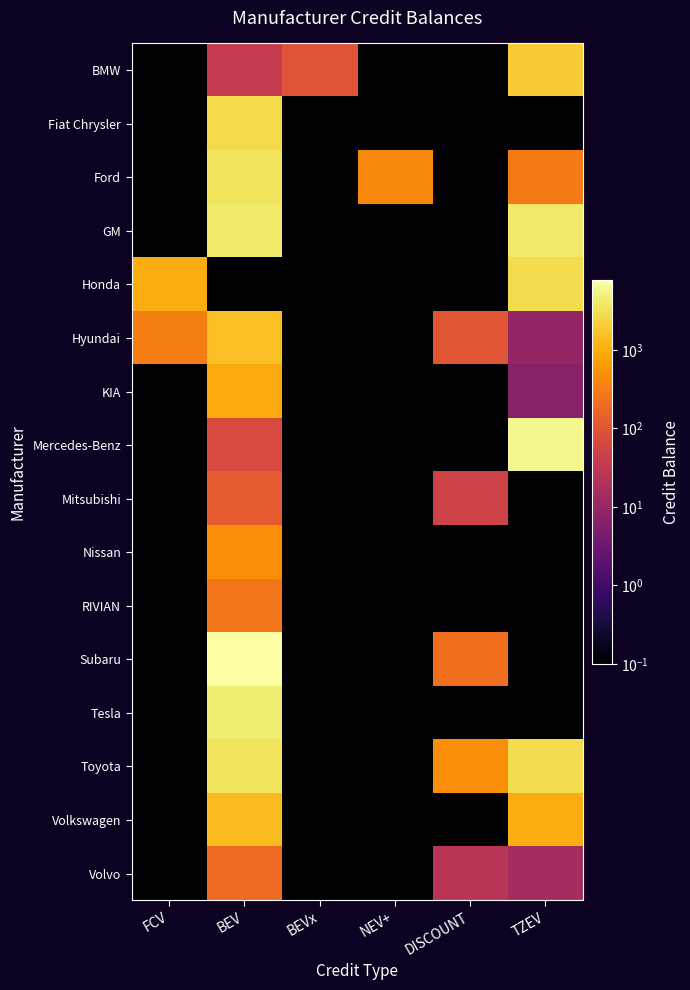

Reading left to right, extract all data points from this chart.

BMW: FCV=0.1	BEV=36.5	BEVx=97.1	NEV+=0.1	DISCOUNT=0.1	TZEV=1982.8
Fiat Chrysler: FCV=0.1	BEV=2788.8	BEVx=0.1	NEV+=0.1	DISCOUNT=0.1	TZEV=0.1
Ford: FCV=0.1	BEV=3435.3	BEVx=0.1	NEV+=425.7	DISCOUNT=0.1	TZEV=291.9
GM: FCV=0.1	BEV=4072.4	BEVx=0.1	NEV+=0.1	DISCOUNT=0.1	TZEV=3910.6
Honda: FCV=1016.4	BEV=0.1	BEVx=0.1	NEV+=0.1	DISCOUNT=0.1	TZEV=2874.3
Hyundai: FCV=321.2	BEV=1508.0	BEVx=0.1	NEV+=0.1	DISCOUNT=101.9	TZEV=9.7
KIA: FCV=0.1	BEV=934.2	BEVx=0.1	NEV+=0.1	DISCOUNT=0.1	TZEV=6.2
Mercedes-Benz: FCV=0.1	BEV=72.0	BEVx=0.1	NEV+=0.1	DISCOUNT=0.1	TZEV=5703.7
Mitsubishi: FCV=0.1	BEV=117.9	BEVx=0.1	NEV+=0.1	DISCOUNT=49.8	TZEV=0.1
Nissan: FCV=0.1	BEV=488.5	BEVx=0.1	NEV+=0.1	DISCOUNT=0.1	TZEV=0.1
RIVIAN: FCV=0.1	BEV=252.0	BEVx=0.1	NEV+=0.1	DISCOUNT=0.1	TZEV=0.1
Subaru: FCV=0.1	BEV=7759.7	BEVx=0.1	NEV+=0.1	DISCOUNT=212.3	TZEV=0.1
Tesla: FCV=0.1	BEV=4236.8	BEVx=0.1	NEV+=0.1	DISCOUNT=0.1	TZEV=0.1
Toyota: FCV=0.1	BEV=3408.4	BEVx=0.1	NEV+=0.1	DISCOUNT=483.9	TZEV=2891.6
Volkswagen: FCV=0.1	BEV=1391.4	BEVx=0.1	NEV+=0.1	DISCOUNT=0.1	TZEV=981.6
Volvo: FCV=0.1	BEV=192.6	BEVx=0.1	NEV+=0.1	DISCOUNT=26.5	TZEV=15.5